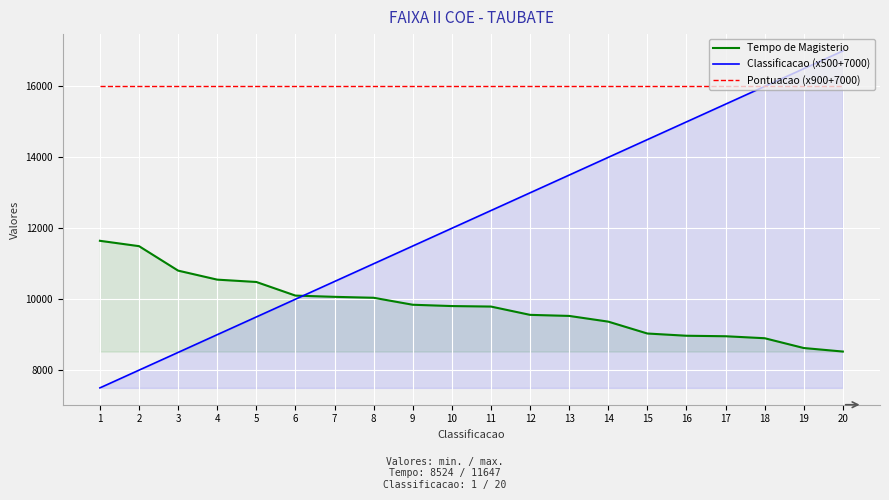

Rank the series by their average value, from highest to lowest.

Pontuacao (x900+7000), Classificacao (x500+7000), Tempo de Magisterio